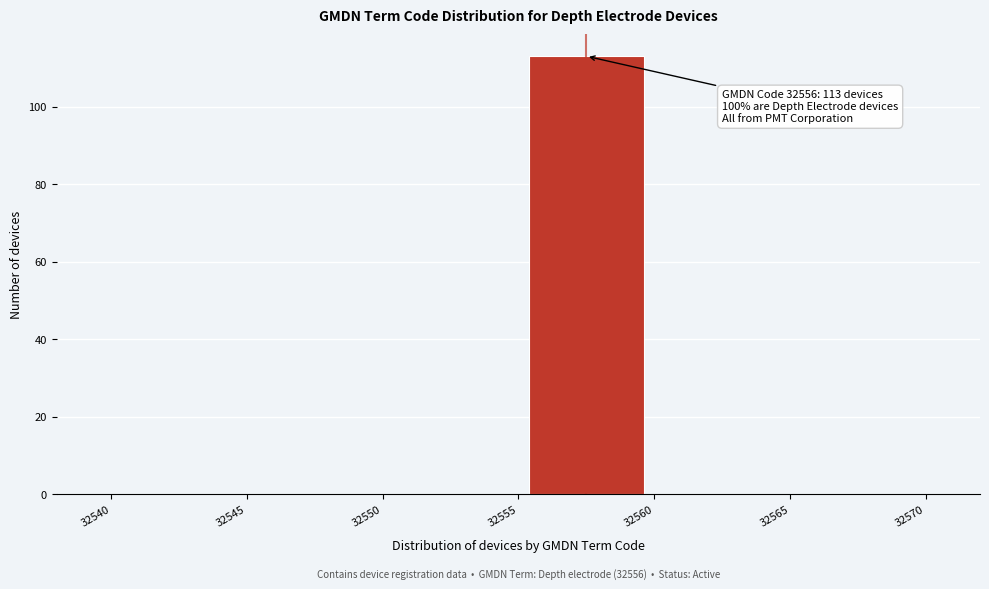

Which range on the x-axis has the tallest bar?

32555 to 32560